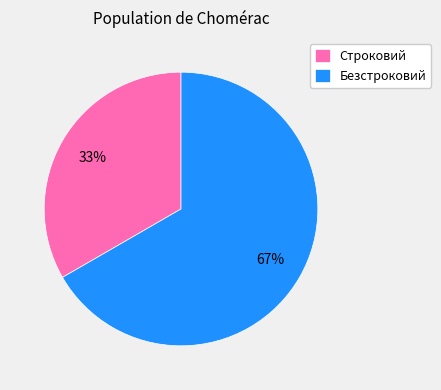

What is the smallest slice in the pie chart?

Строковий